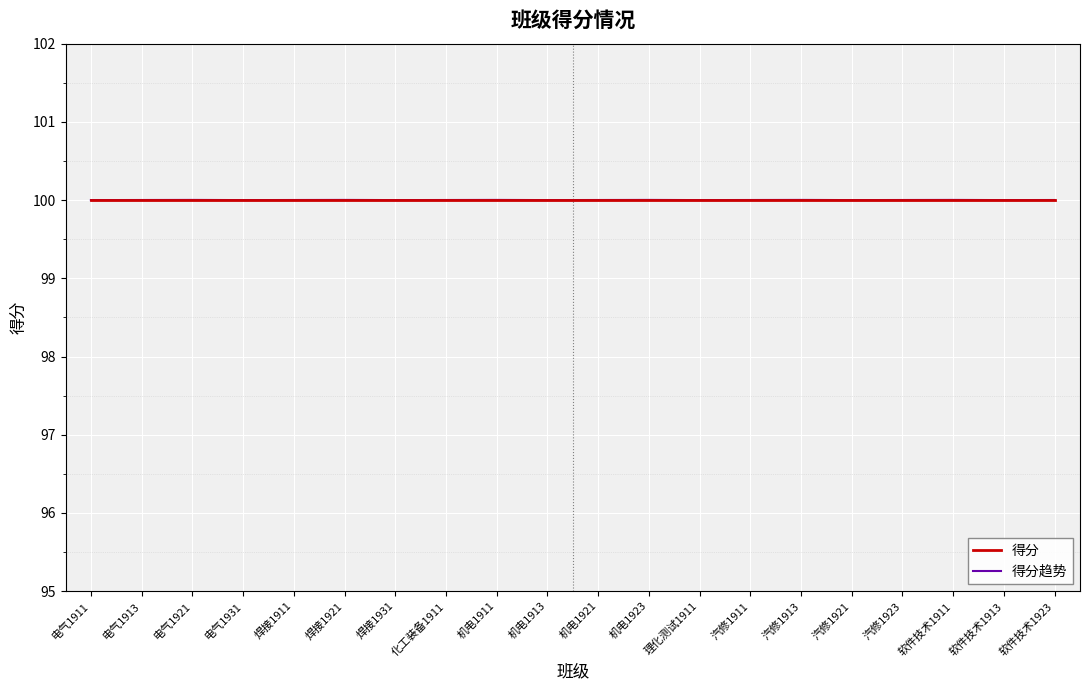

Reading right to left, what are all the values shown in this chart?

得分: 100.0	100.0	100.0	100.0	100.0	100.0	100.0	100.0	100.0	100.0	100.0	100.0	100.0	100.0	100.0	100.0	100.0	100.0	100.0	100.0
得分趋势: 100.0	100.0	100.0	100.0	100.0	100.0	100.0	100.0	100.0	100.0	100.0	100.0	100.0	100.0	100.0	100.0	100.0	100.0	100.0	100.0